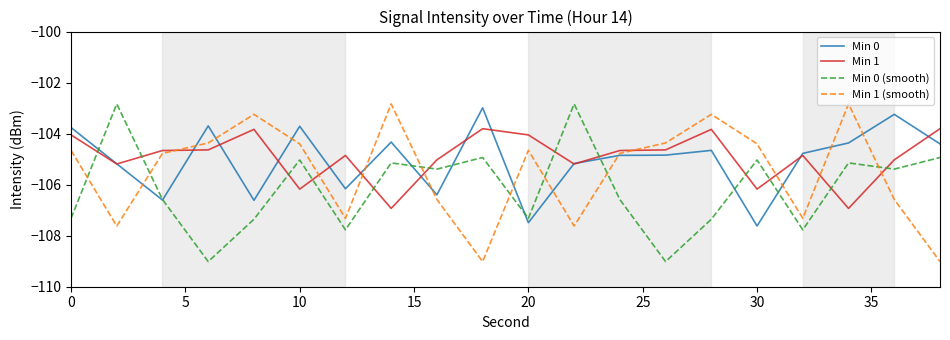

What is the maximum value for Min 0?

-103.0